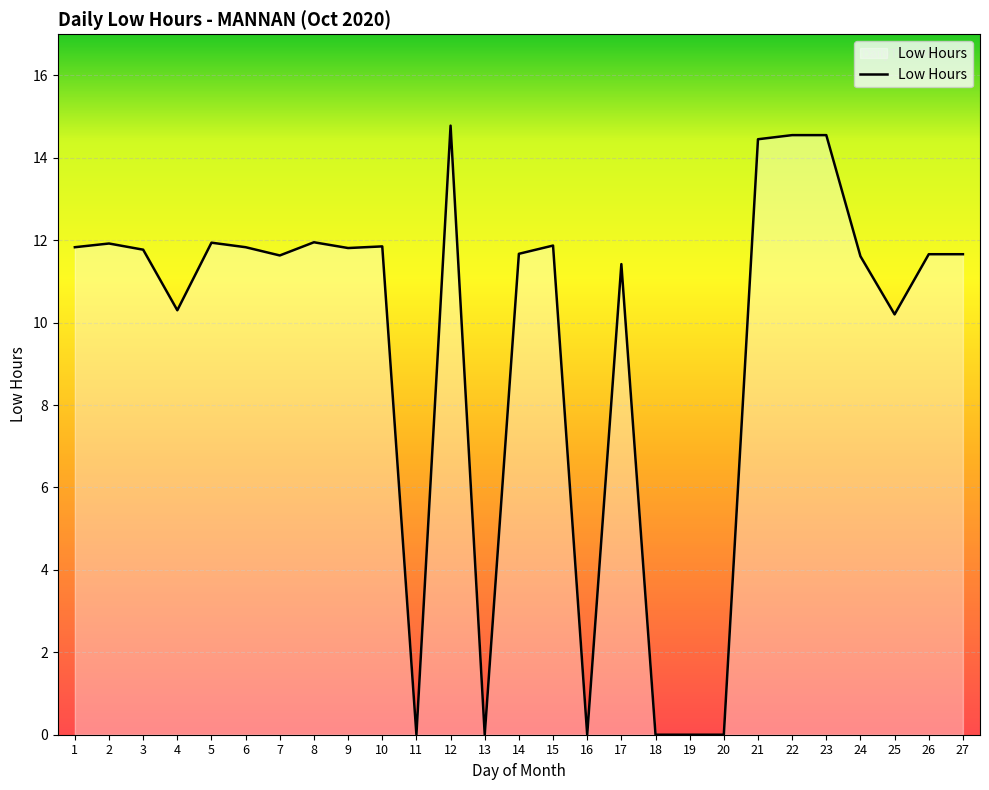

What is the greatest value displayed?

14.8